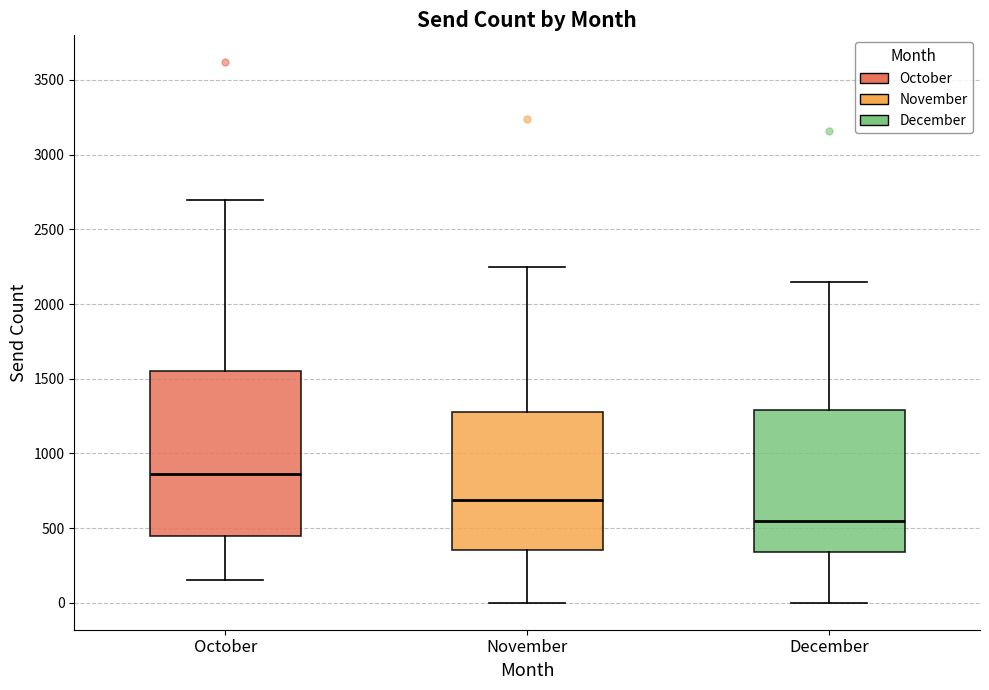

Which box has the lowest median line?

December